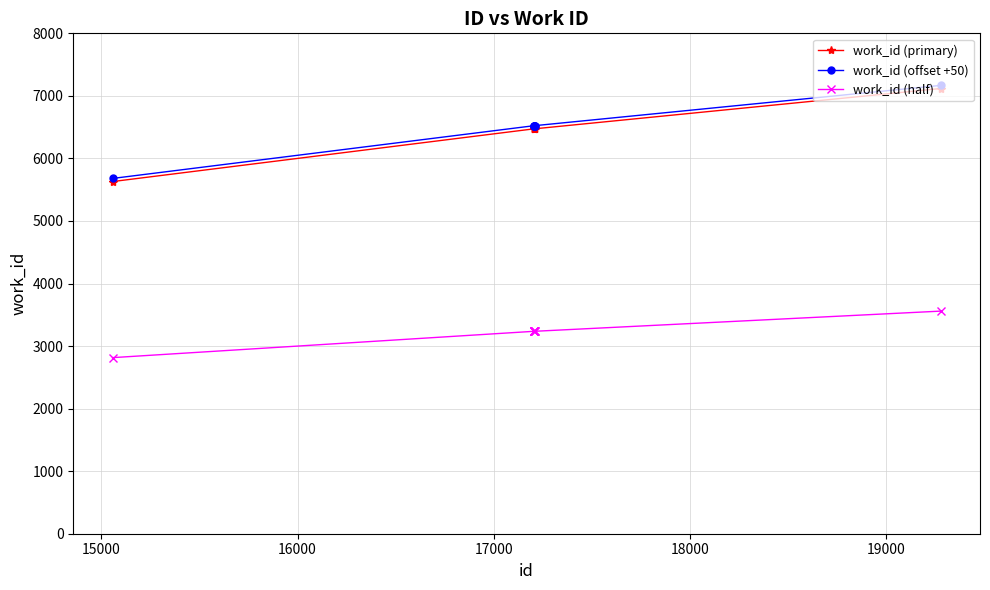

What is the average value of the work_id (primary) series?

6449